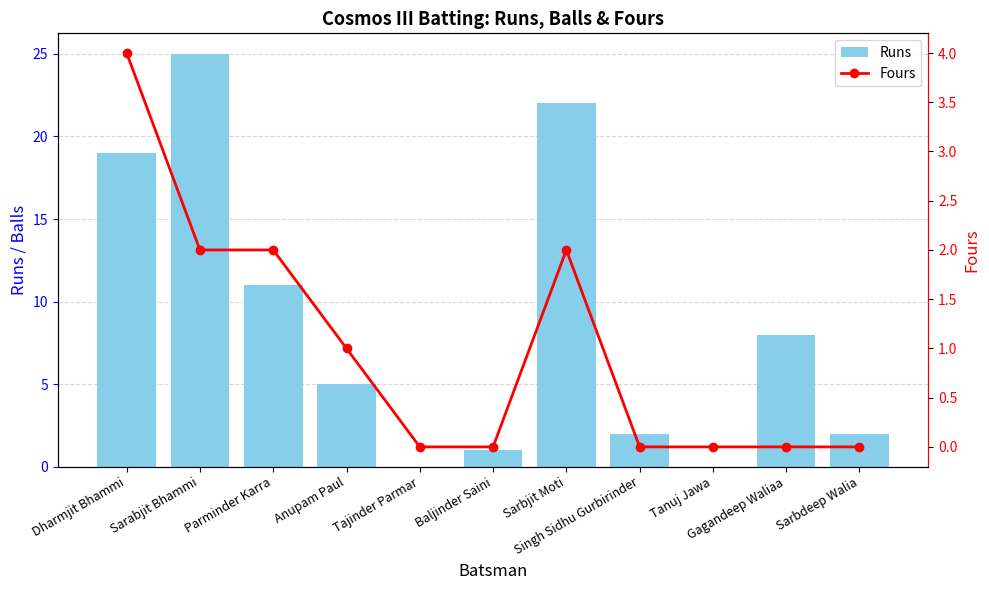

Which series has the largest range (max minus min)?

Runs